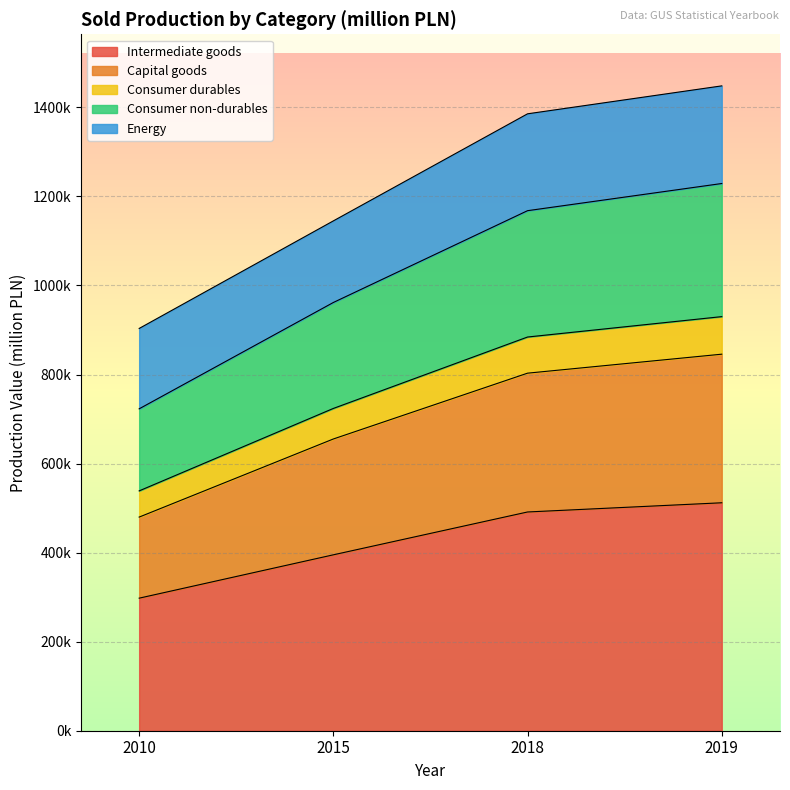

Is it true that Consumer durables equals 1180463.2 at 2010?

False